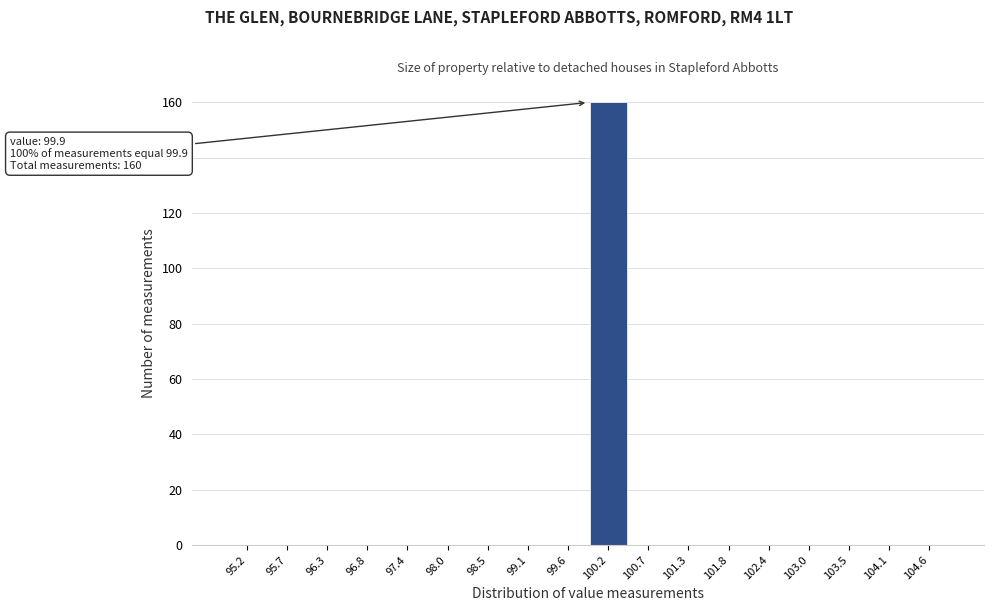

Which range on the x-axis has the tallest bar?

99.9 to 100.5